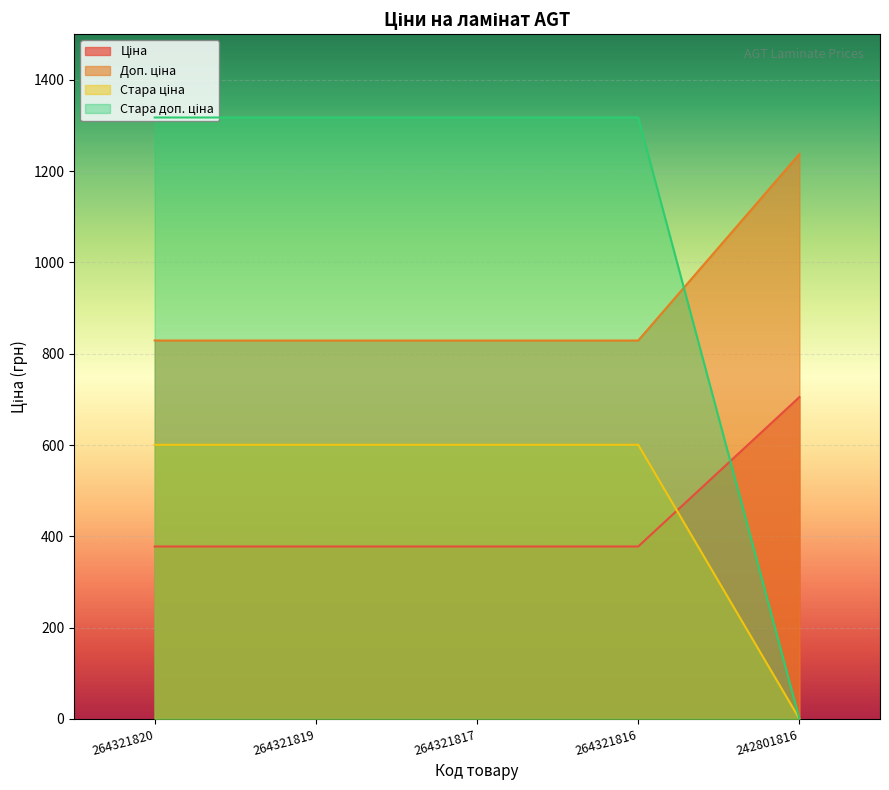

What is the difference between the highest and lowest values at 264321816?

939.9